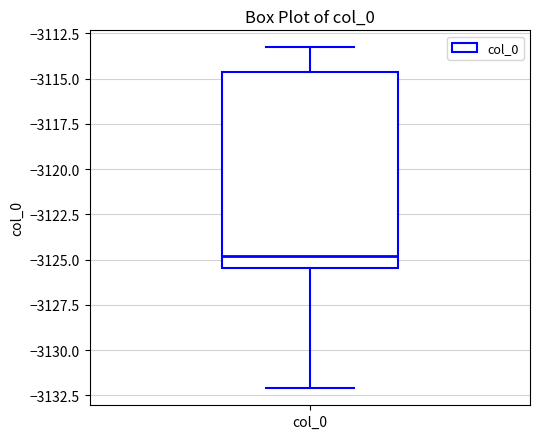

Where does the lower whisker of the box for col_0 end on the y-axis? The values are not printed on the chart, so give them approximately, as read against the axis.

-3132.0